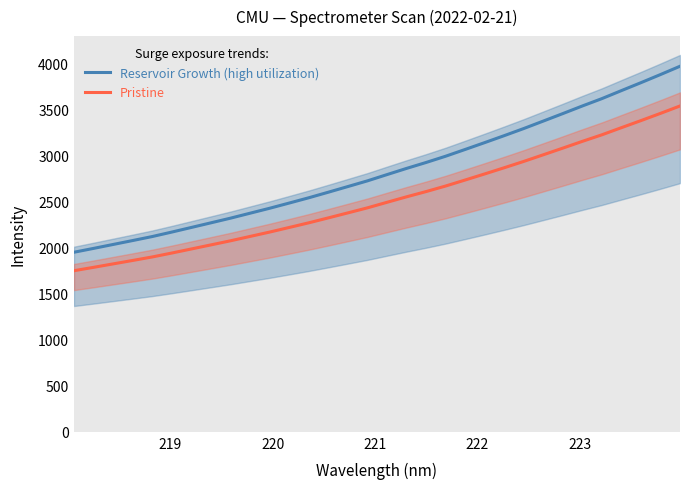

True or false: Reservoir Growth (high utilization) and Pristine cross at least once.

False